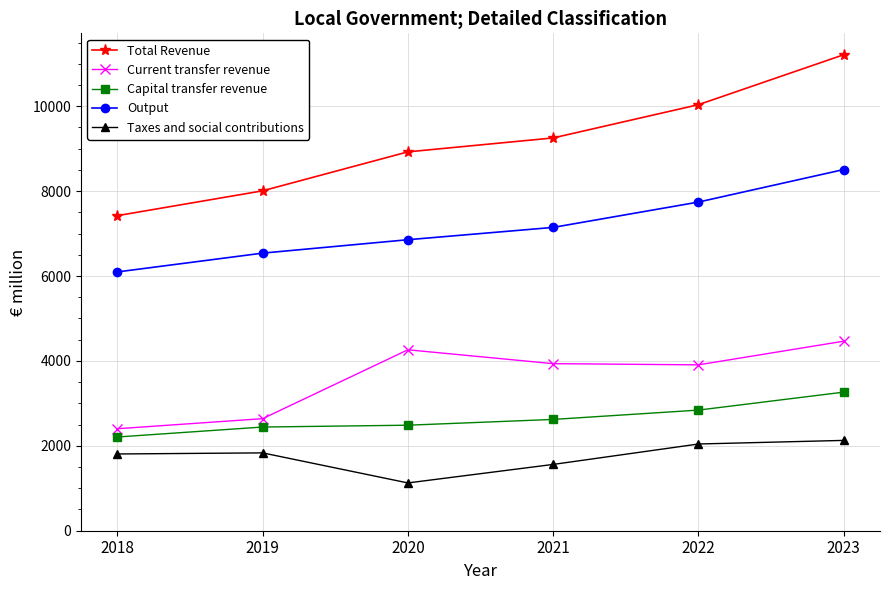

Where is Output nearest to the value 7303?

2021